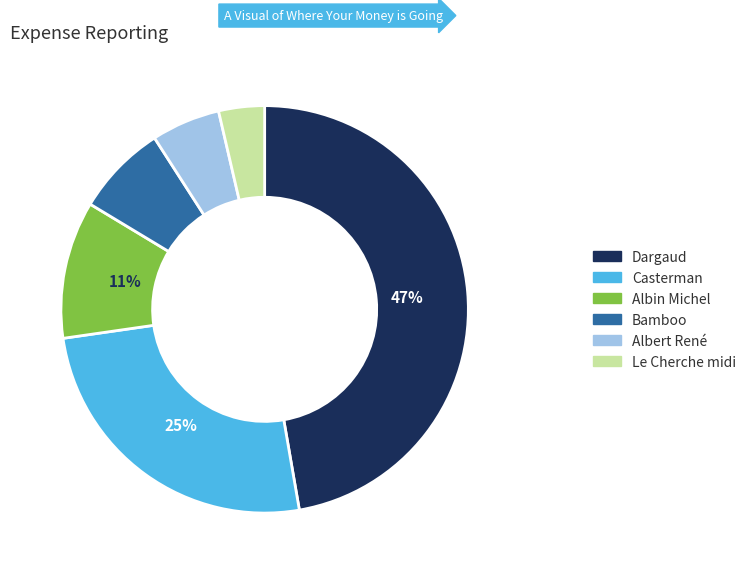

Is it true that Bamboo is 12% of the pie?

False